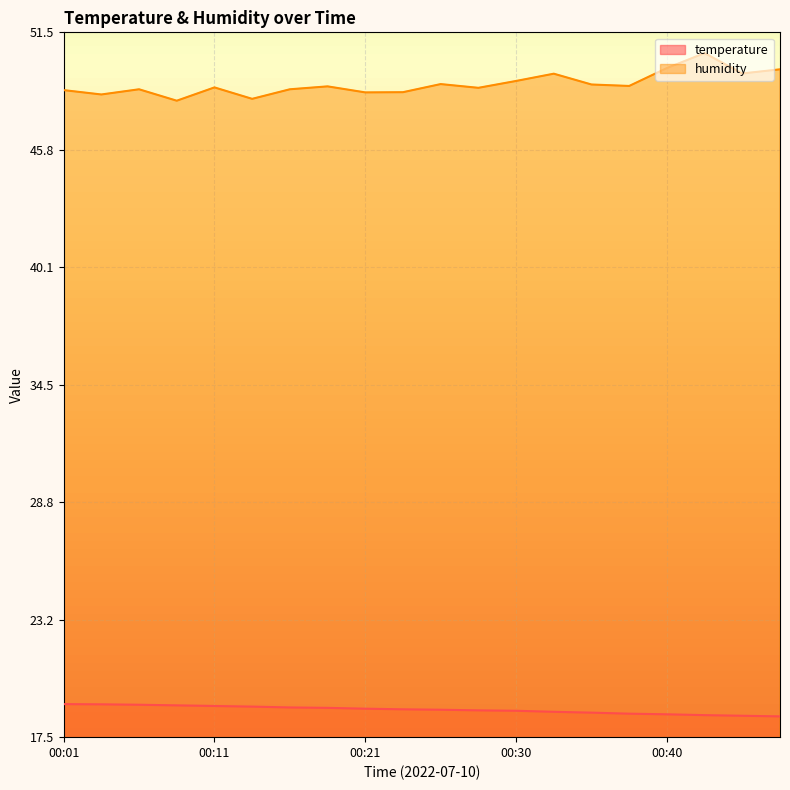

True or false: temperature and humidity cross at least once.

False